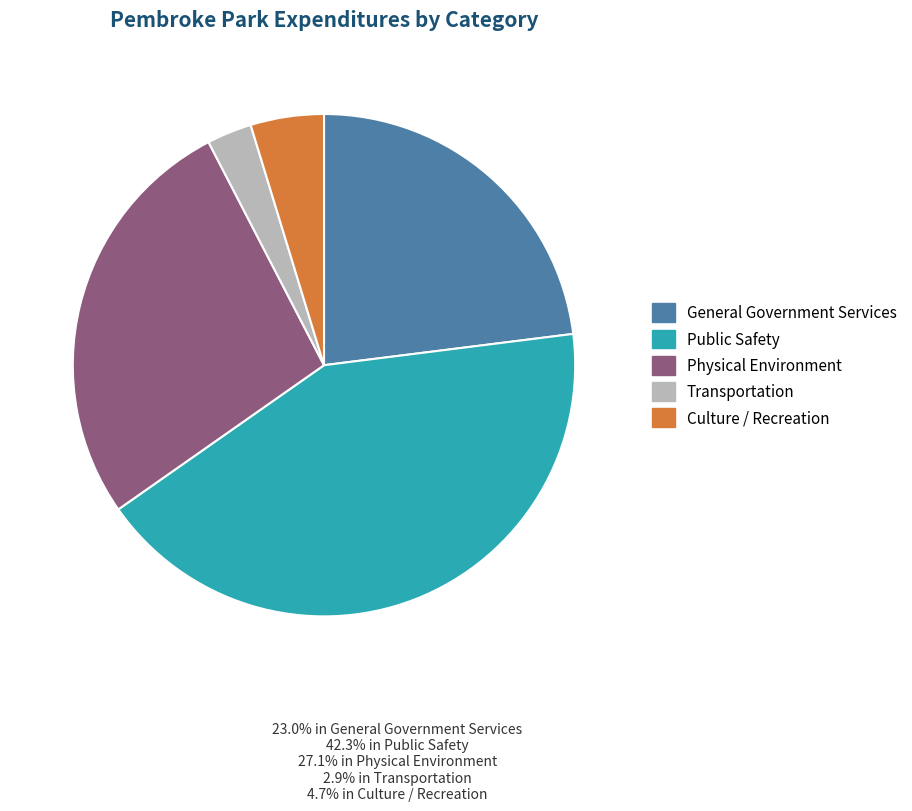

Which has a higher value, Physical Environment or General Government Services?

Physical Environment